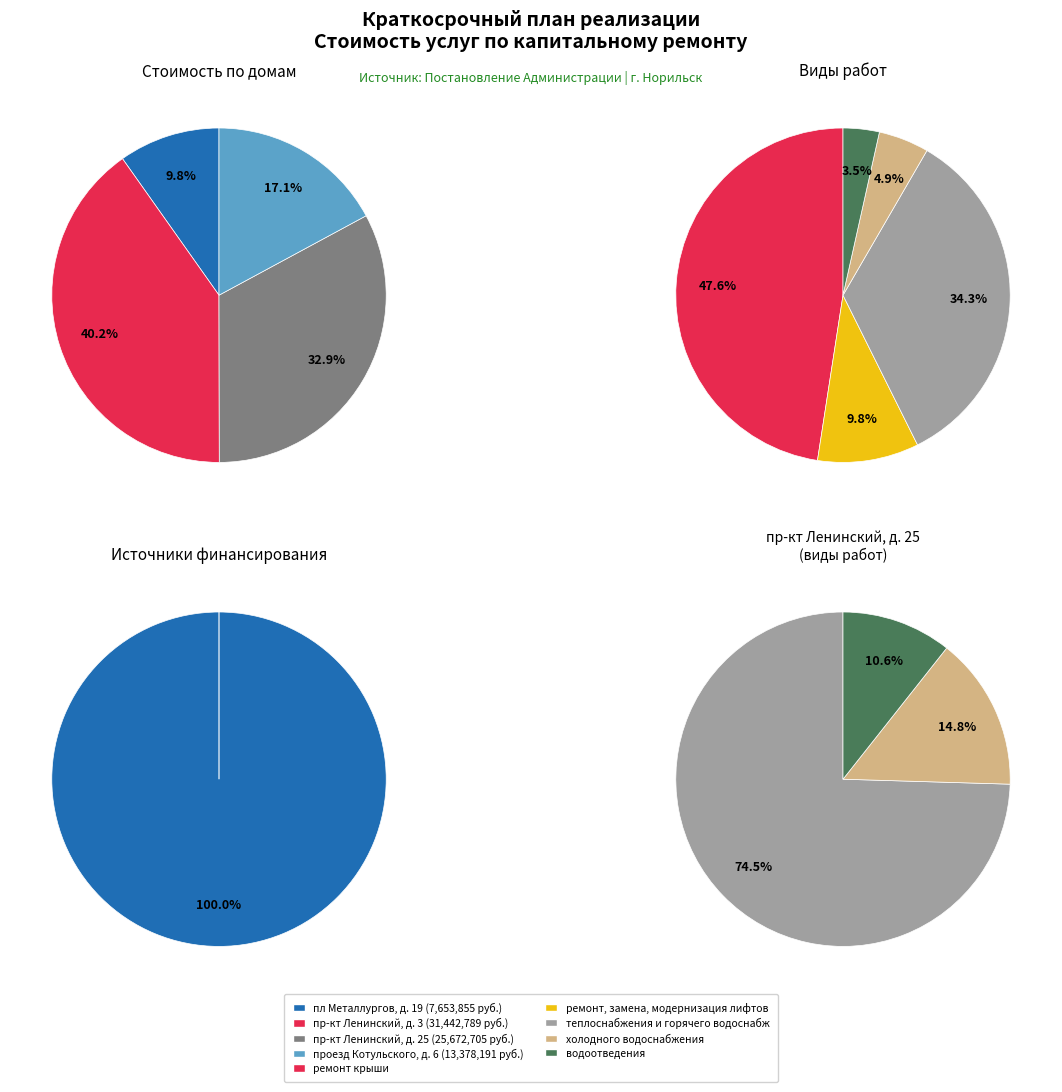

Does г. Норильск, проезд Котульского, д. 6 represent more than half of the total?

No